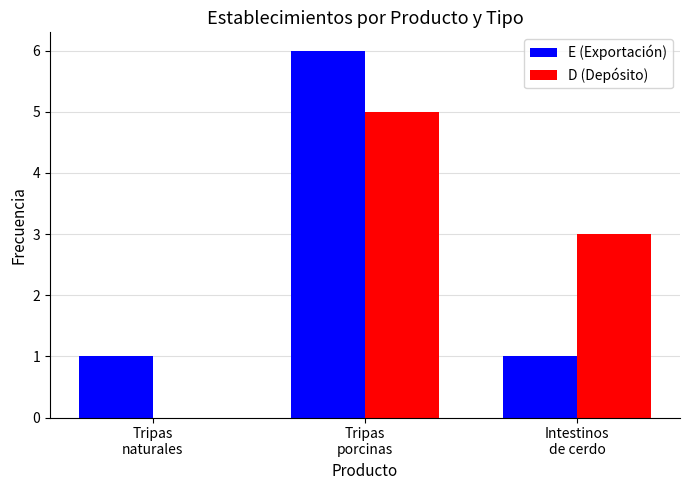

Is it true that D (Depósito) equals 5 at Tripas
porcinas?

True